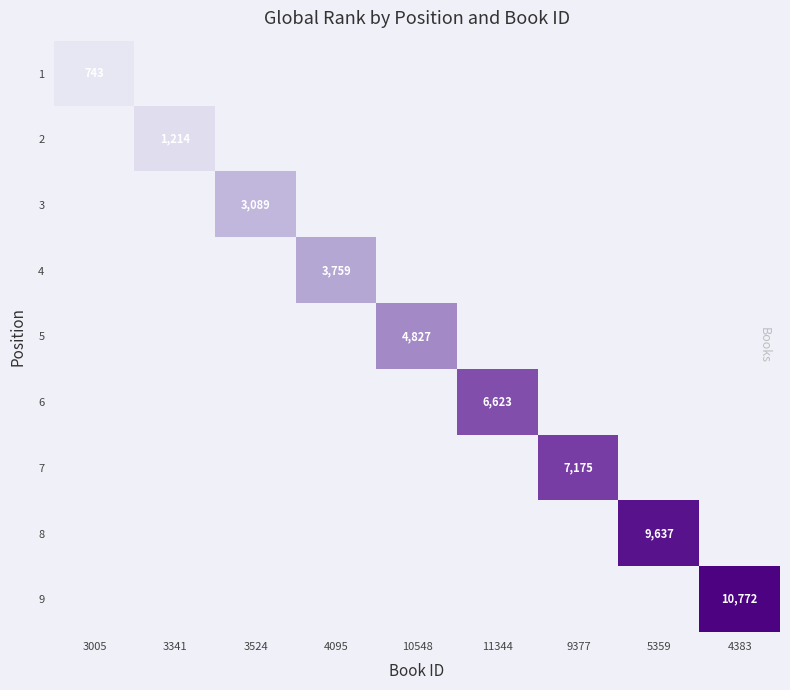

Is it true that 6 equals 11677 at 11344?

False